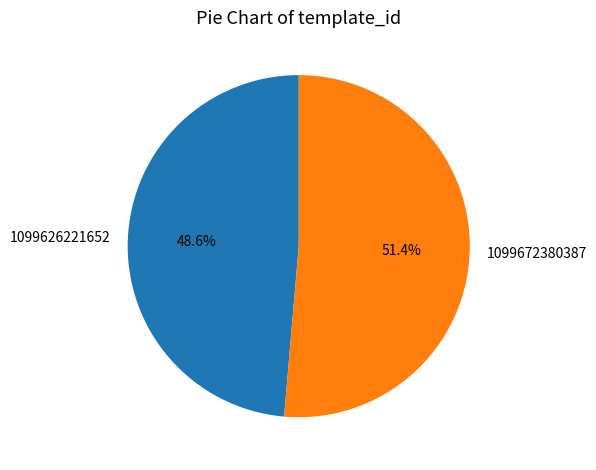

Count the number of slices in the pie.

2